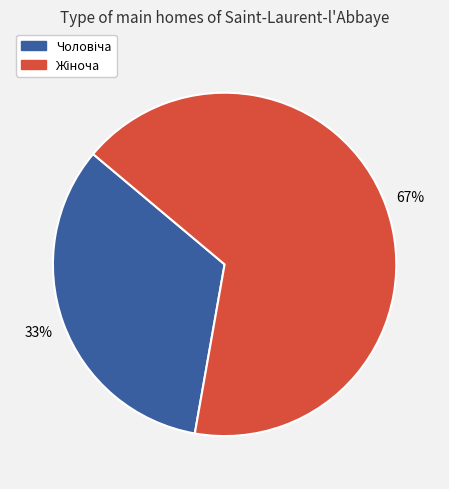

To the nearest percent, what is the average slice percentage?

50%